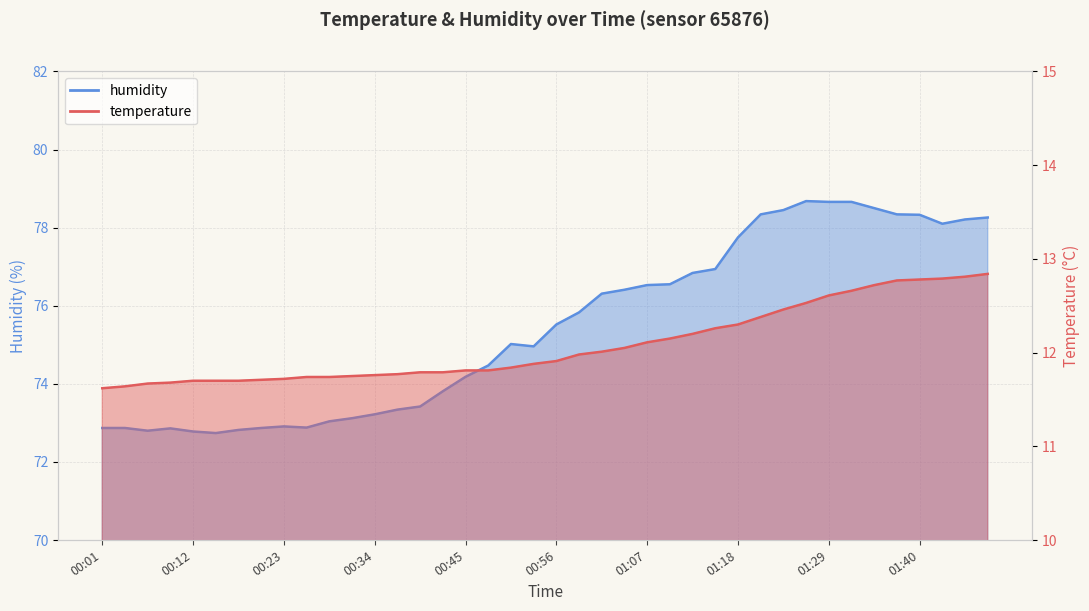

At how many categories does at least one series exceed 74?

24